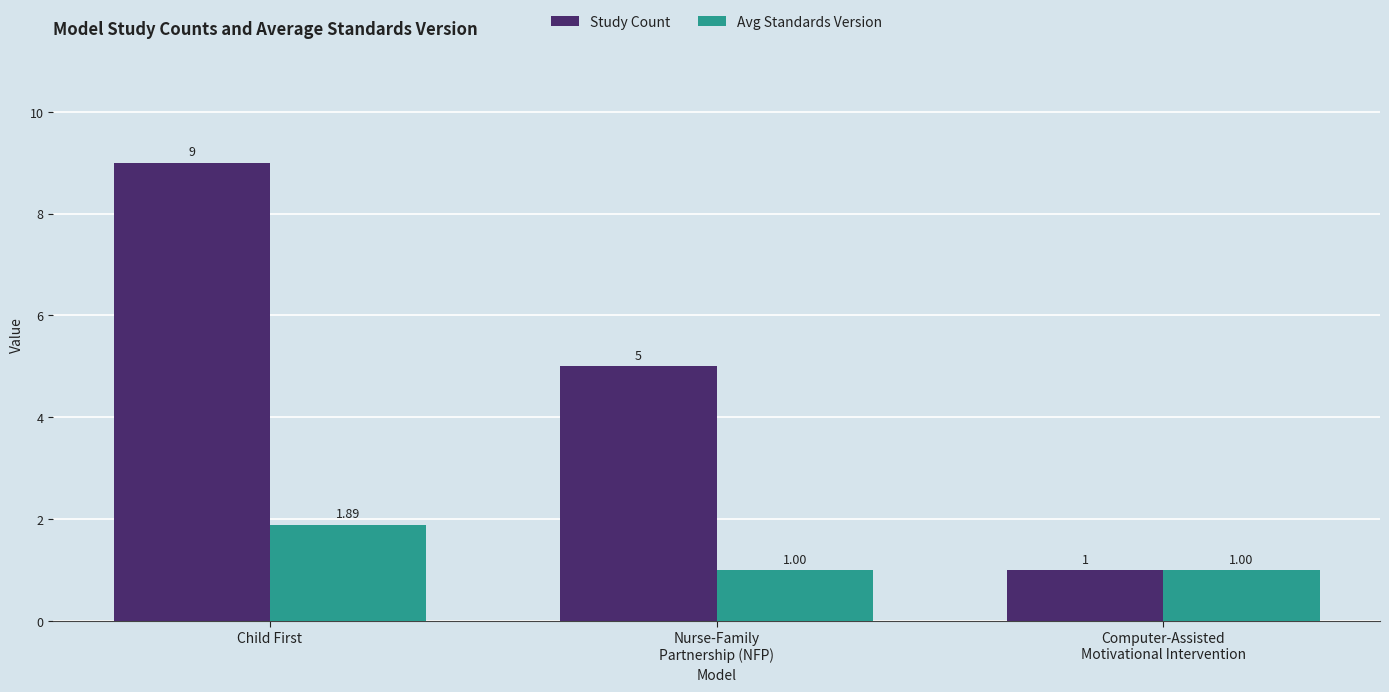

What position from the left is Child First?

1